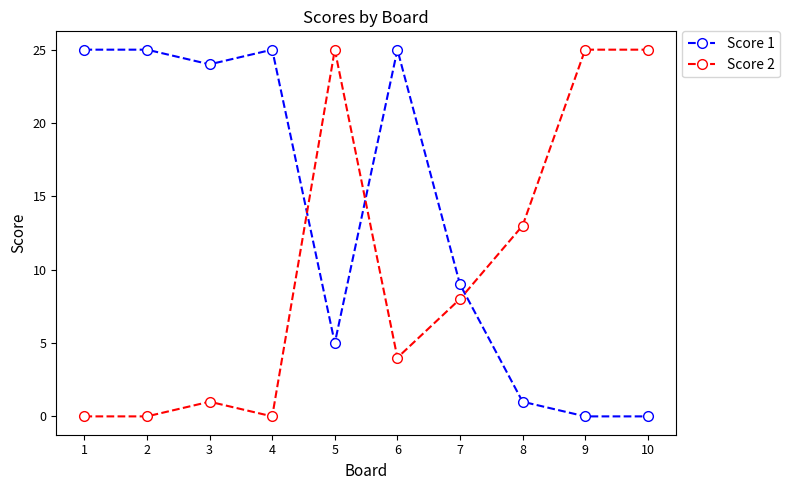

How many times do Score 2 and Score 1 cross each other?

3